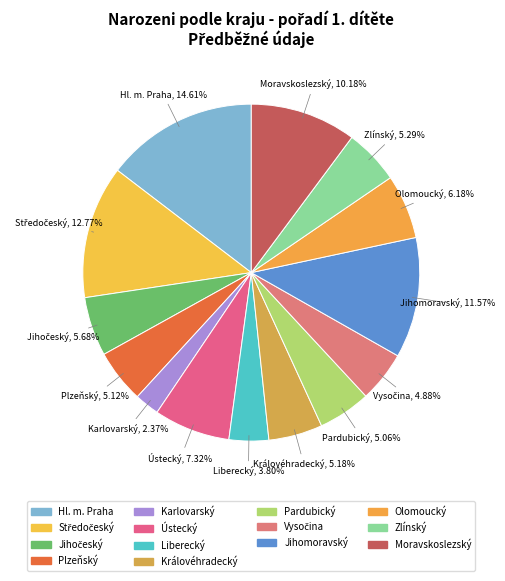

Does any single category account for the majority?

No